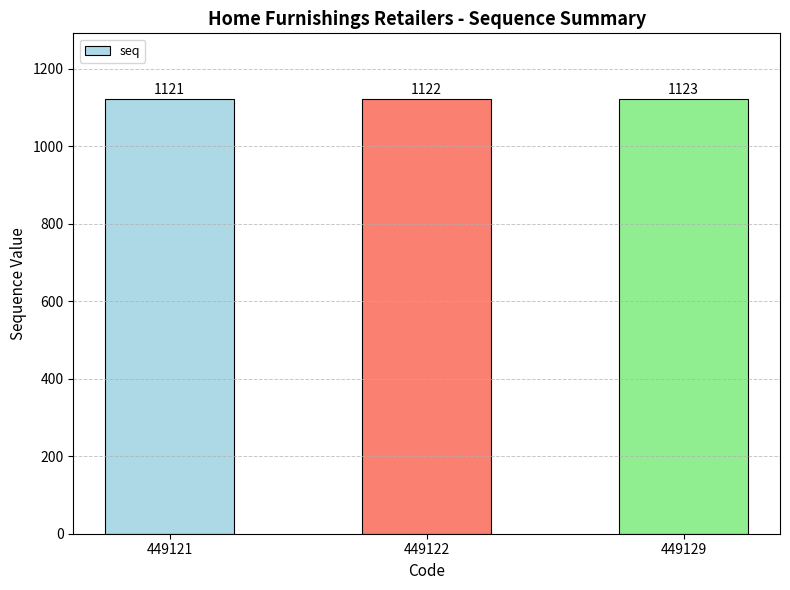

How many categories are shown in the chart?

3